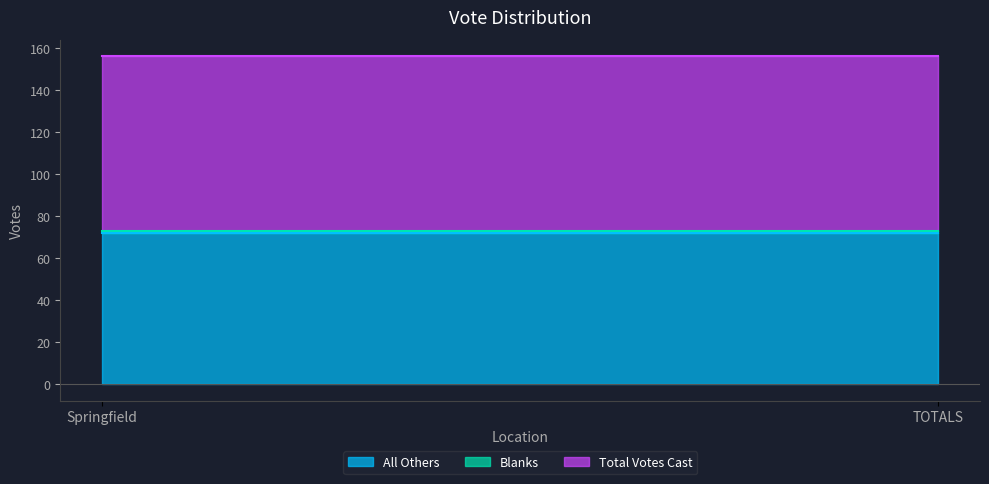

Is the value of Blanks at TOTALS greater than the value of Total Votes Cast at TOTALS?

No